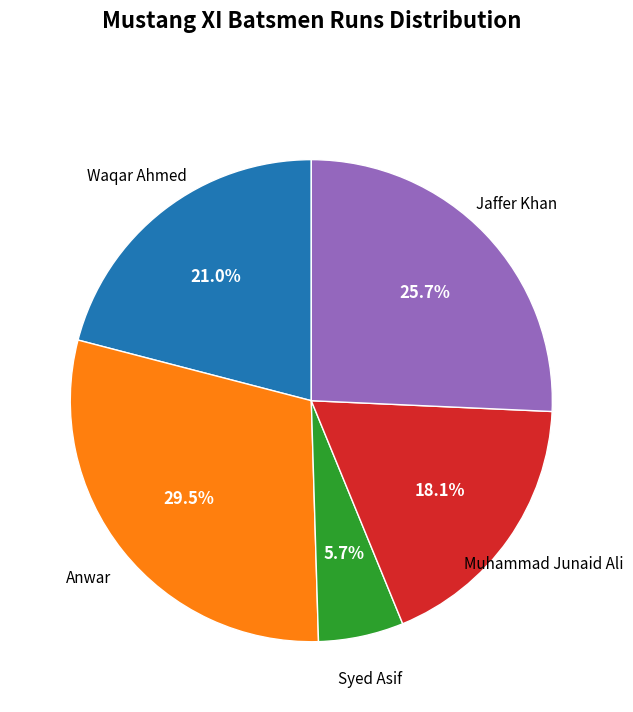

Is there a majority slice in this chart?

No